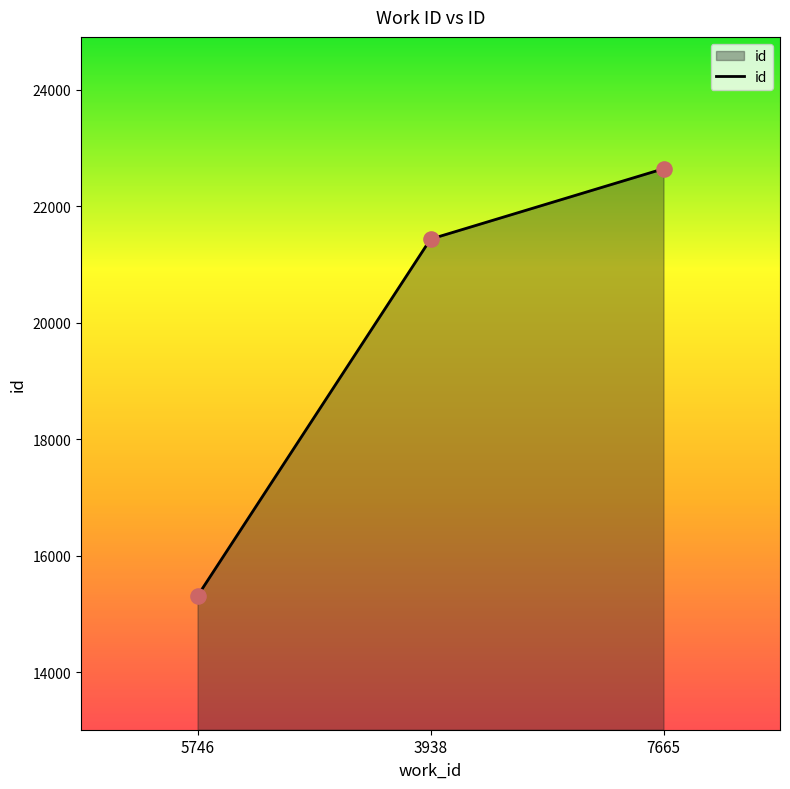

Approximately how many times larger is the value at 7665 compared to 5746?

1.5